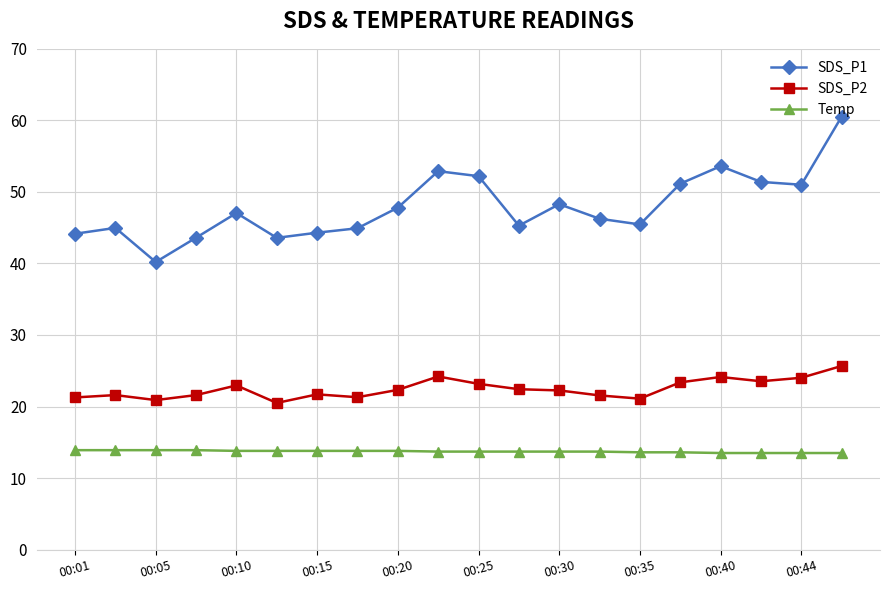

True or false: SDS_P2 has more than 1 points higher than both neighbors.

True